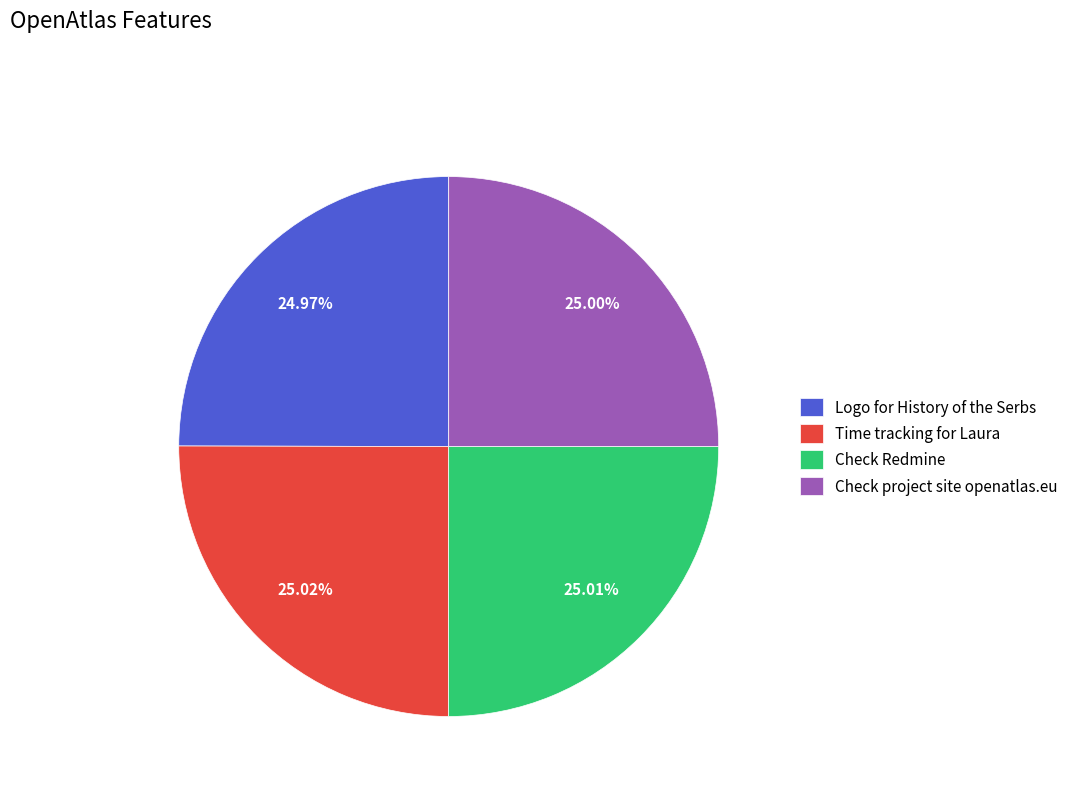

To the nearest percent, what portion does Check Redmine represent?

25%